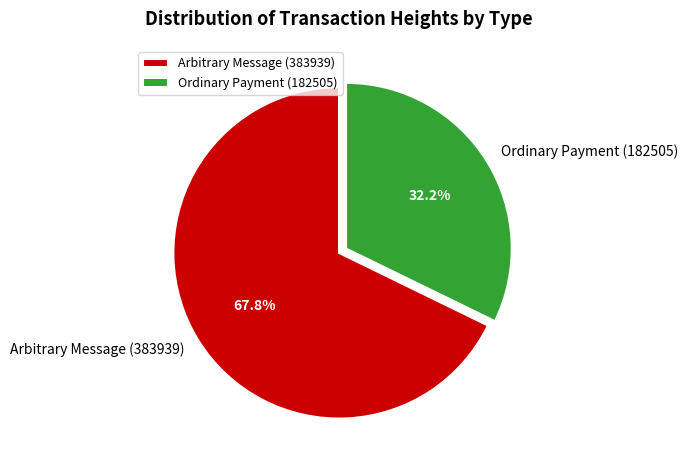

To the nearest percent, what is the average slice percentage?

50%